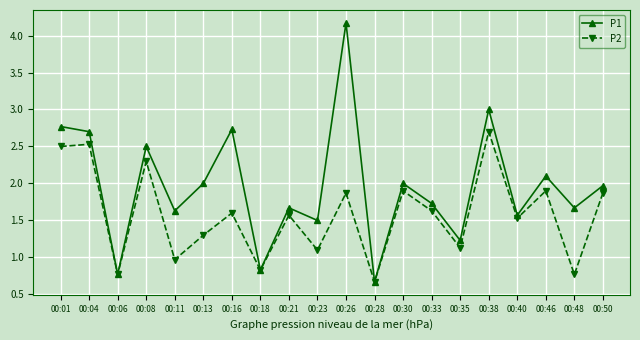

Reading right to left, list all the values displayed in this chart.

P1: 2.0	1.7	2.1	1.6	3.0	1.2	1.7	2.0	0.7	4.2	1.5	1.7	0.8	2.7	2.0	1.6	2.5	0.8	2.7	2.8
P2: 1.9	0.8	1.9	1.5	2.7	1.1	1.6	1.9	0.7	1.9	1.1	1.6	0.8	1.6	1.3	1.0	2.3	0.8	2.5	2.5